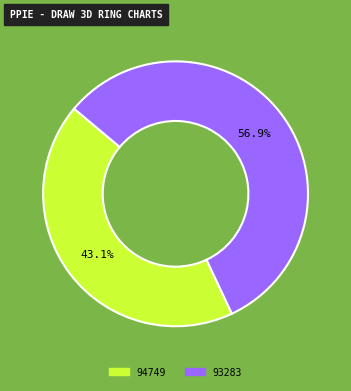

Which category has the biggest portion of the pie?

93283